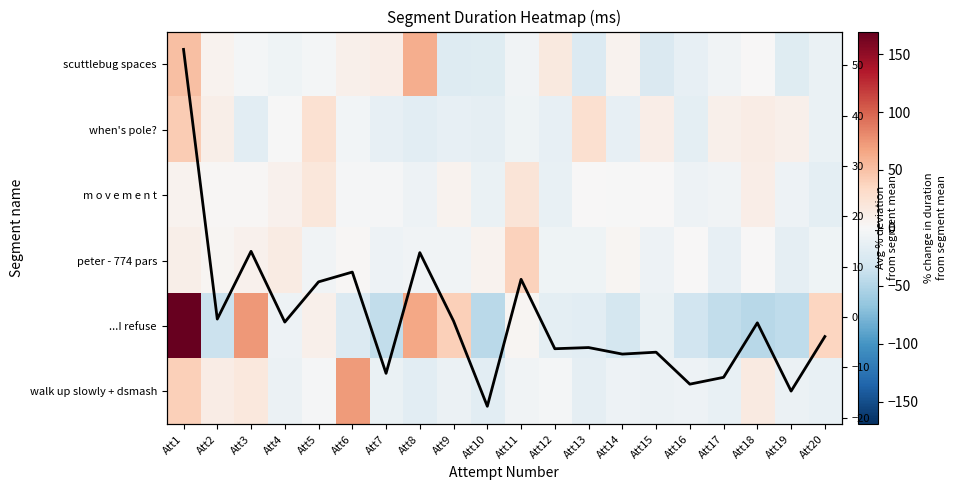

The when's pole? series shows -14.5 at Att12. True or false?

True